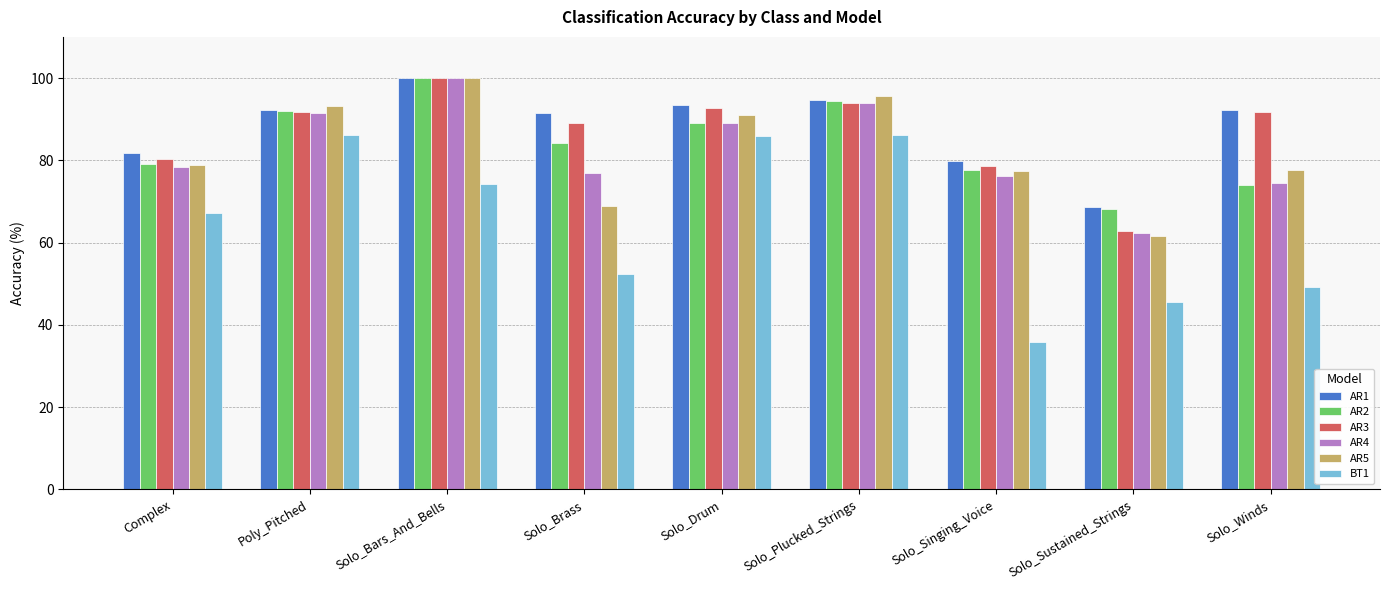

True or false: AR1 has a value of 93.4 at Solo_Drum.

True